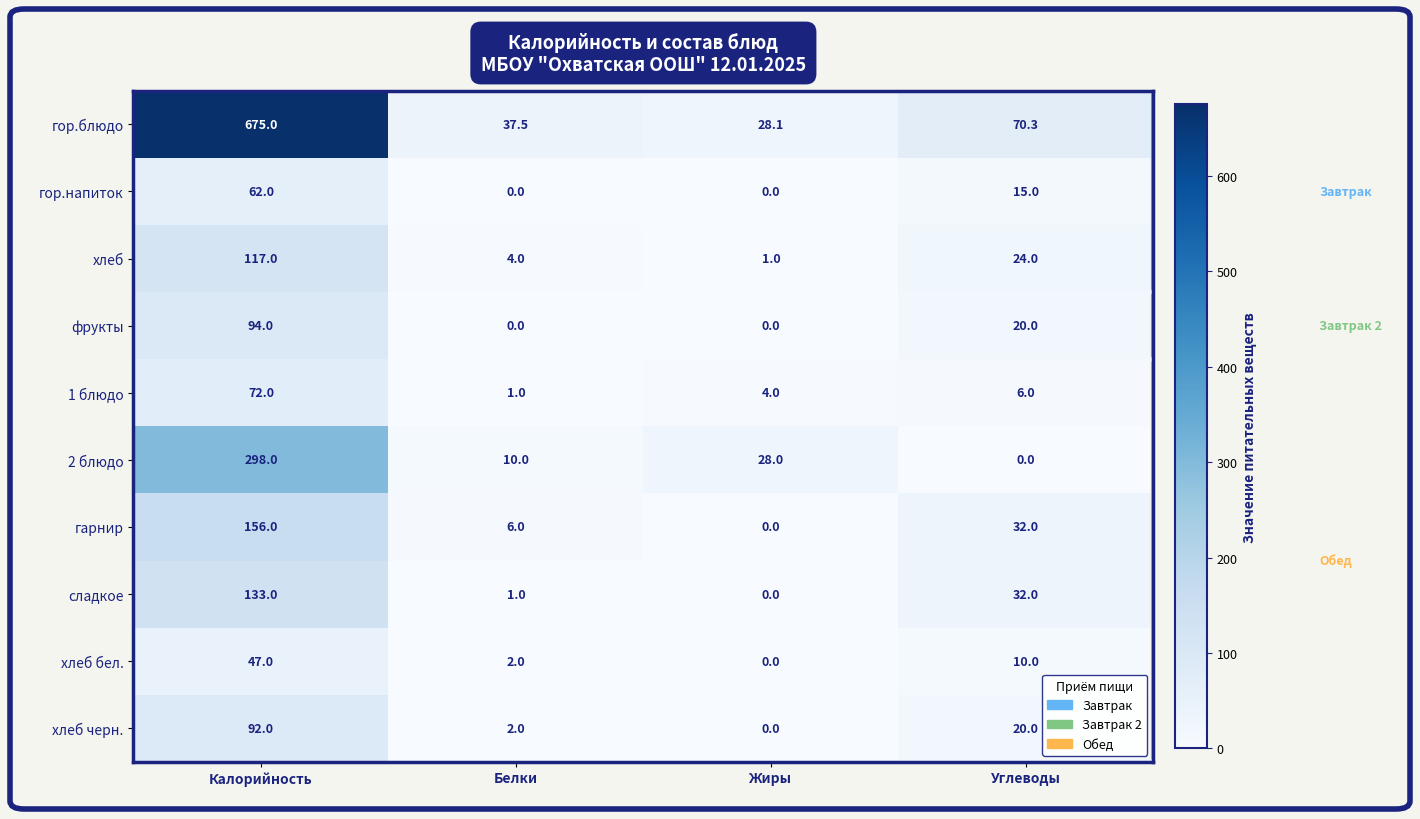

What is the difference between the maximum and minimum values in the гарнир series?

156.0